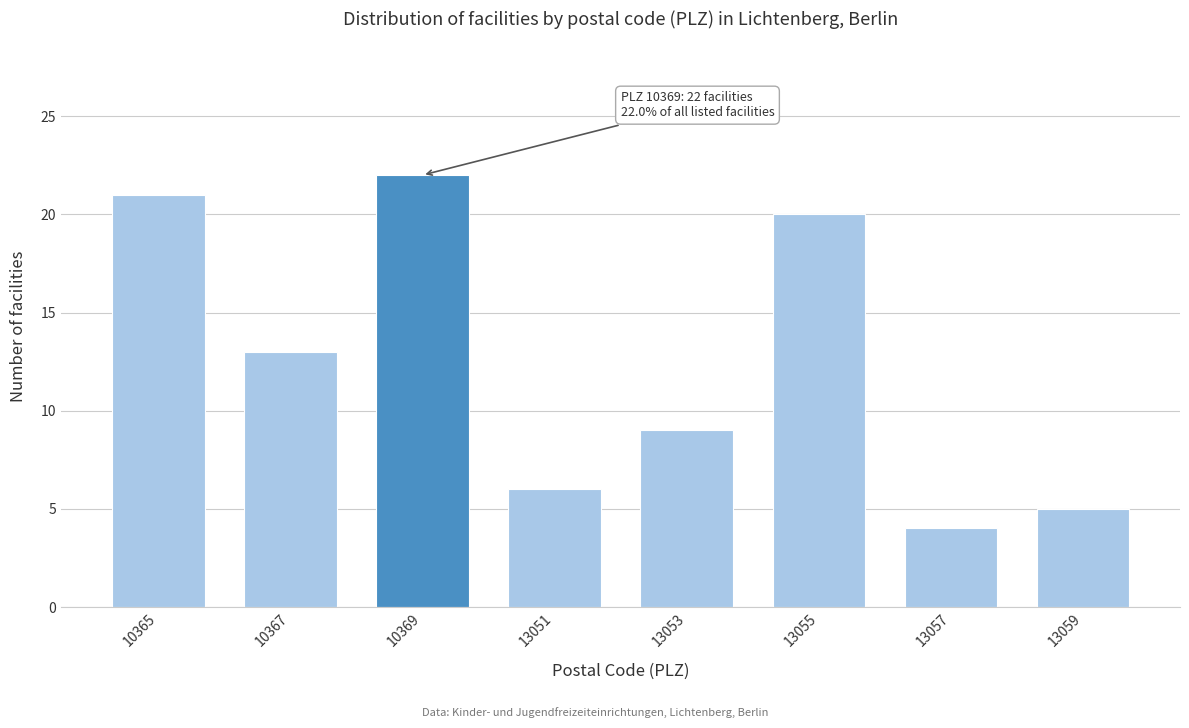

Reading left to right, extract all data points from this chart.

21	13	22	6	9	20	4	5